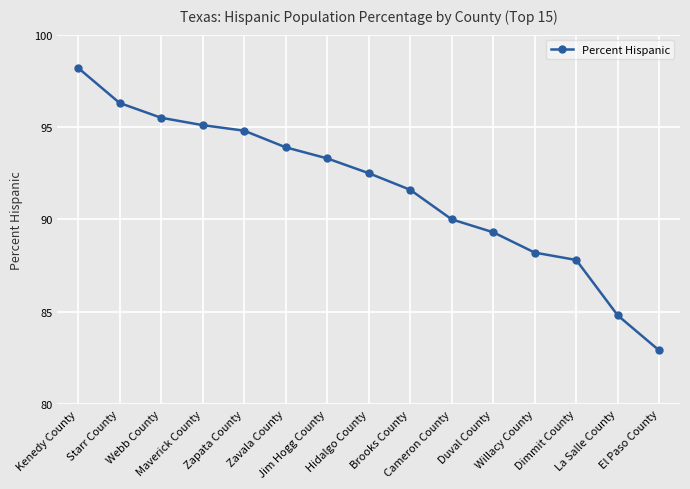

What is the difference between the maximum and second lowest values?

13.4